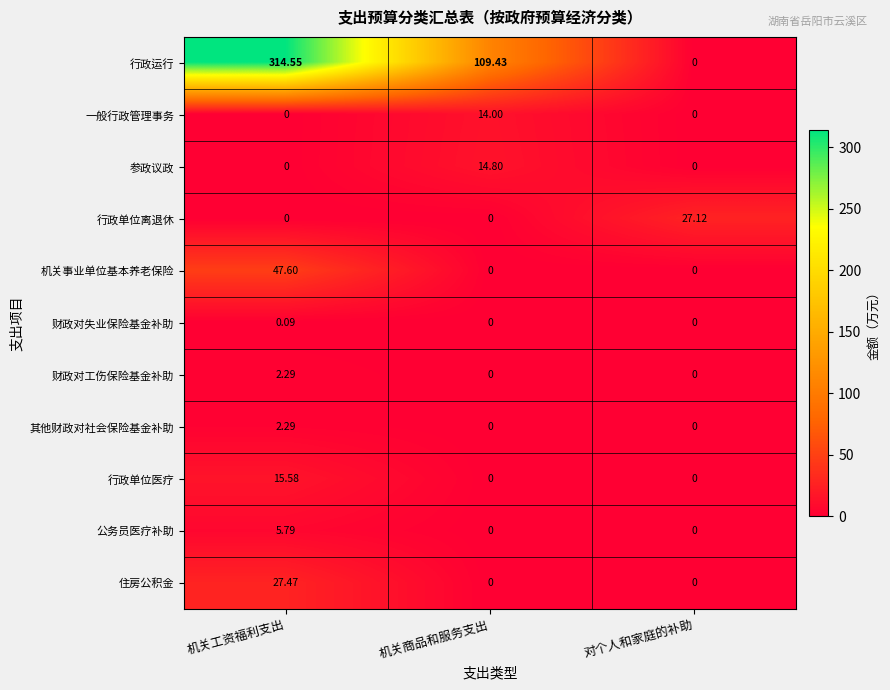

At which category is the sum across all series the highest?

机关工资福利支出